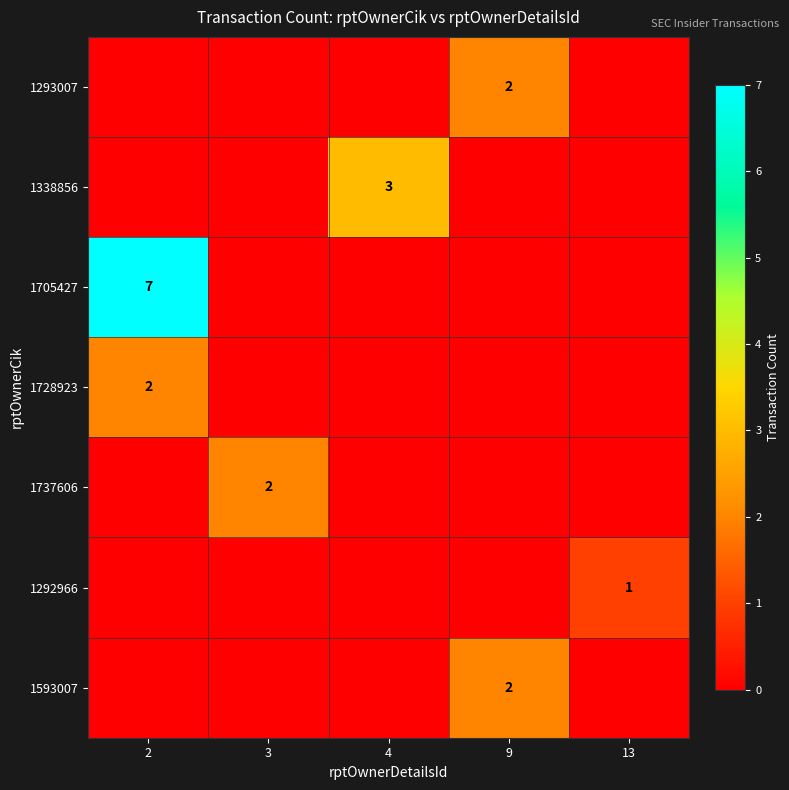

The value of 1292966 at 13 is 2. True or false?

False